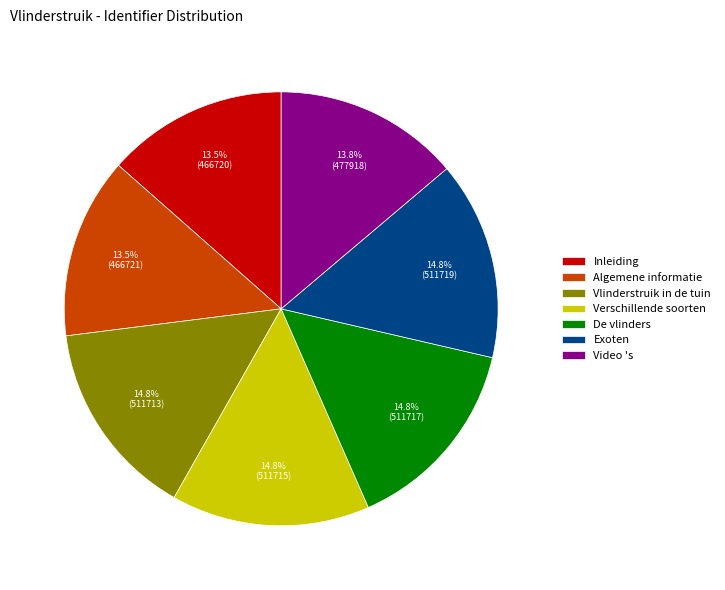

How many segments does this pie chart have?

7